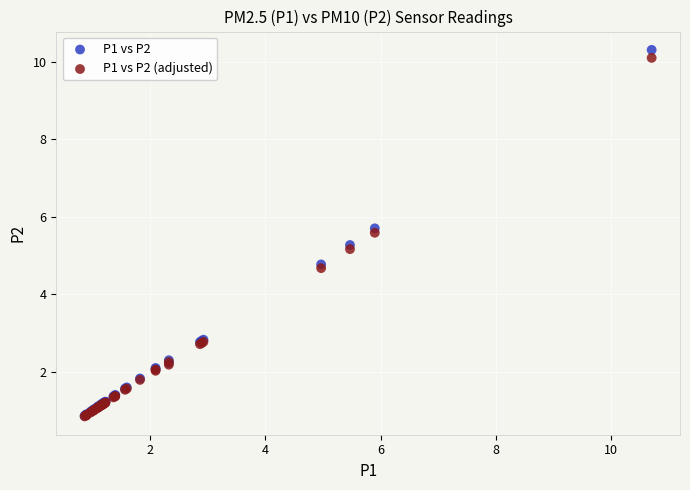

What are all the series names shown in the legend?

P1 vs P2, P1 vs P2 (adjusted)